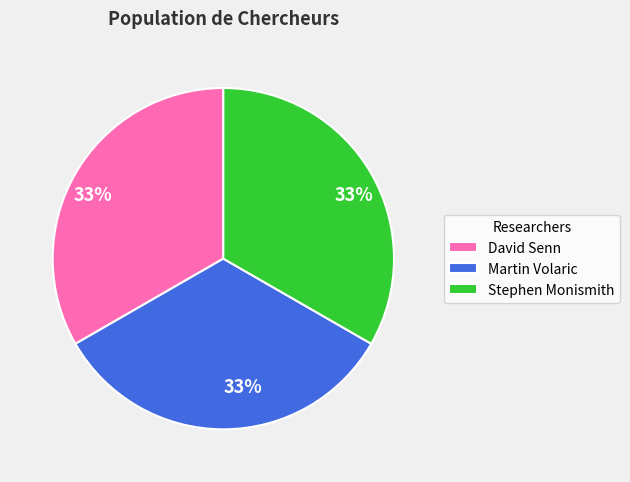

What percentage is the David Senn slice, to the nearest percent?

33%